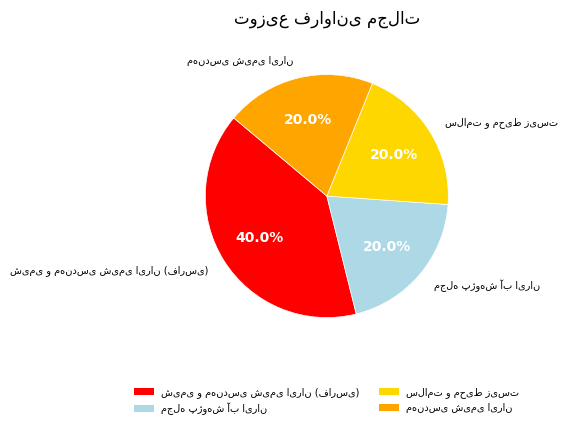

How many segments does this pie chart have?

4